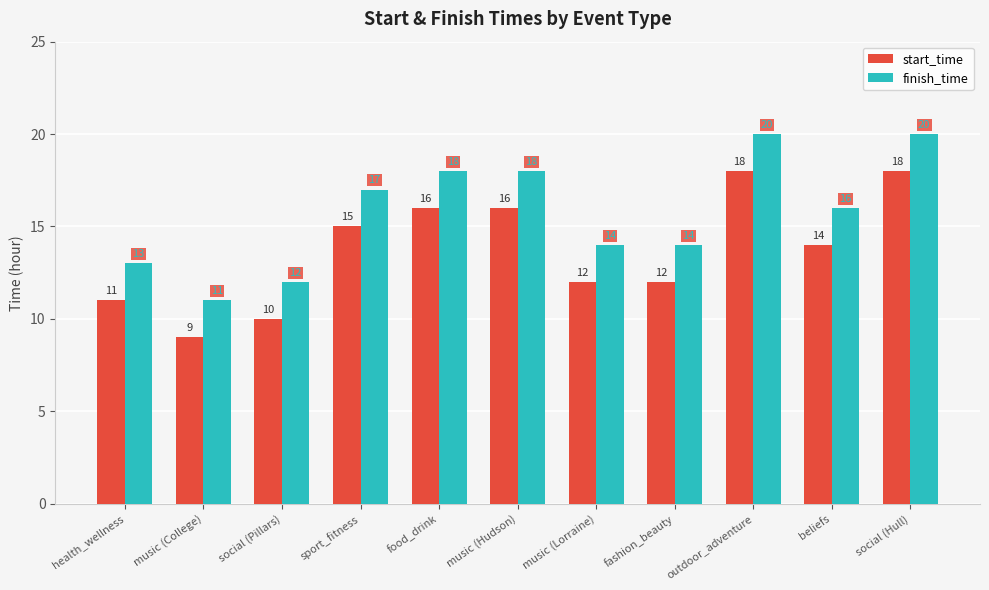

Does the chart contain any negative values?

No